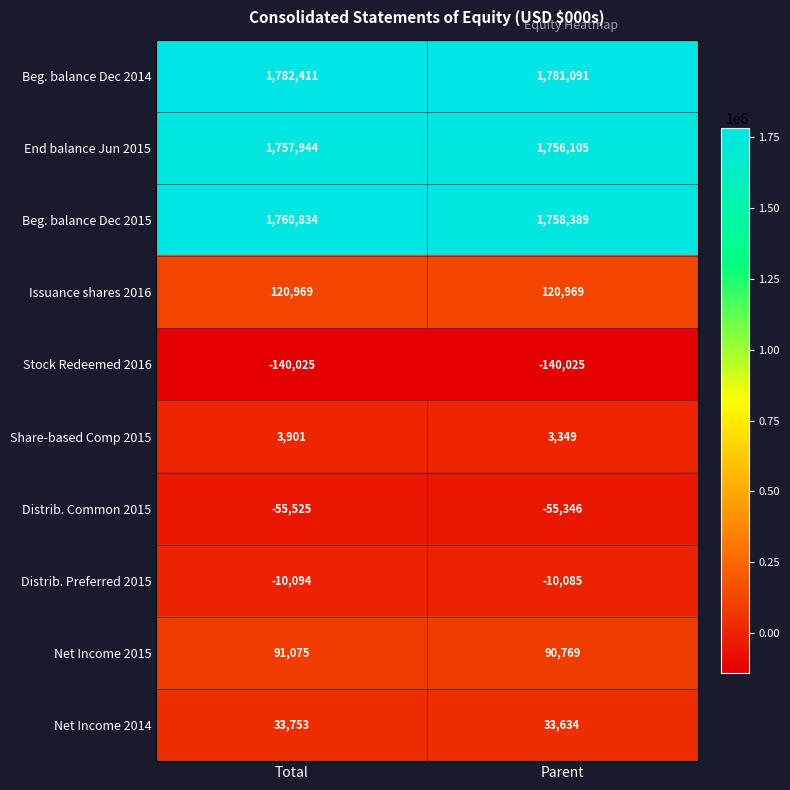

At how many categories does at least one series exceed 1455717?

2